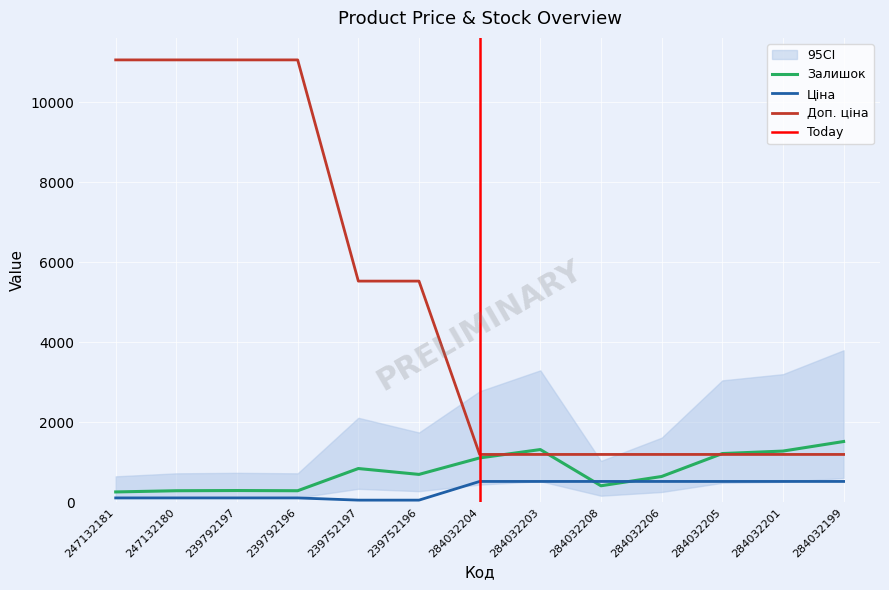

What is the difference between the maximum and minimum values in the Ціна series?

467.0